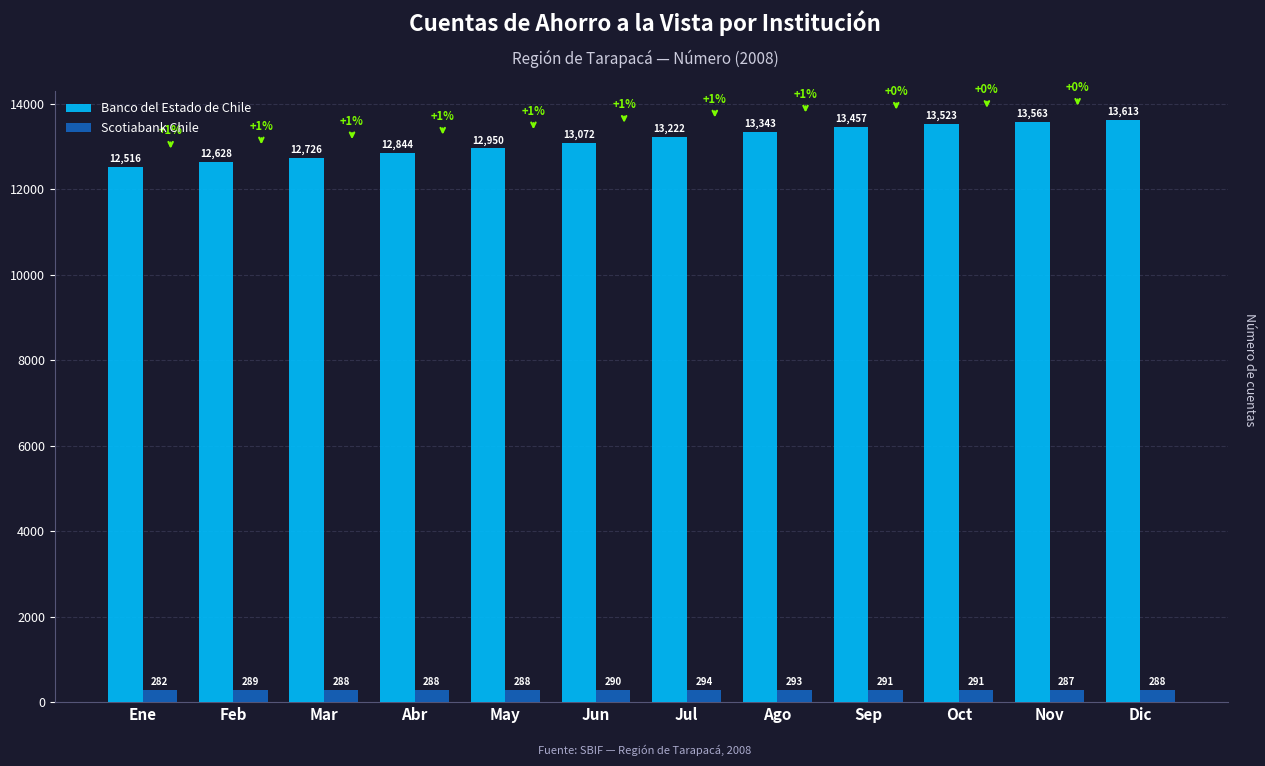

Which label corresponds to the largest value in the chart?

Dic